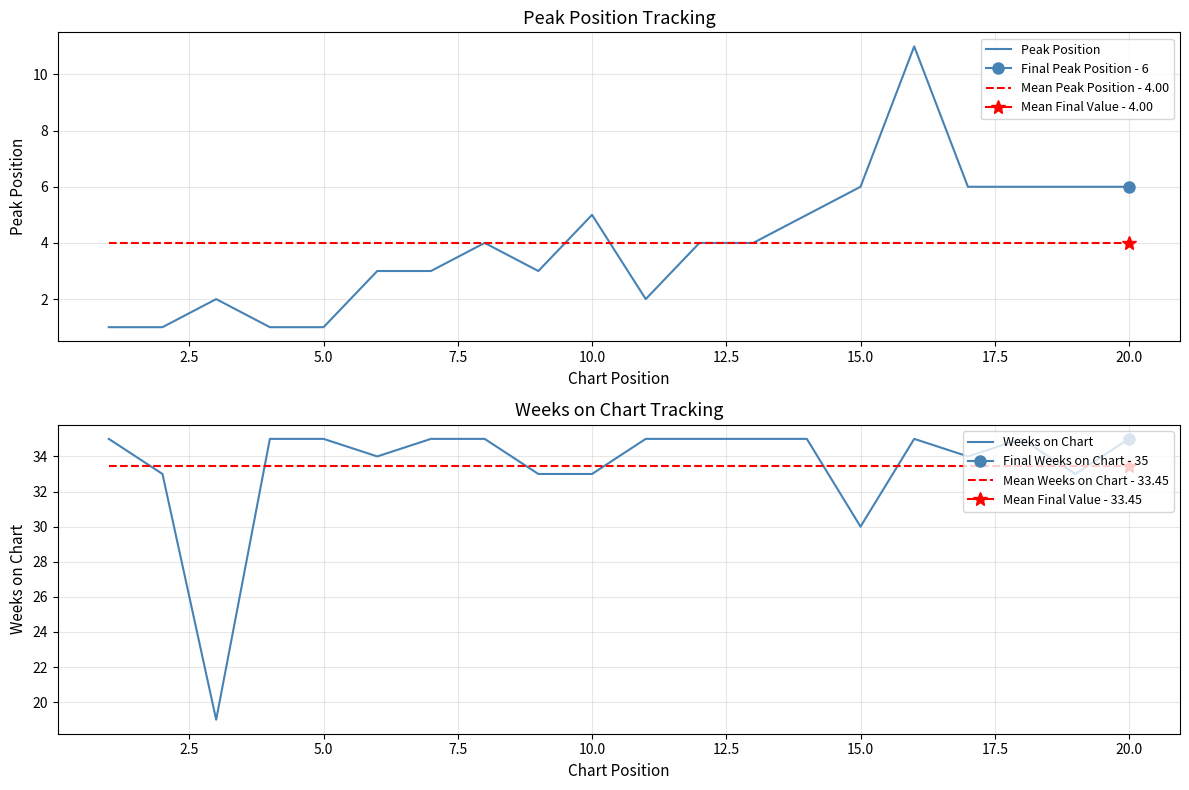

True or false: Peak Position has a value of 6 at 20.0.

True